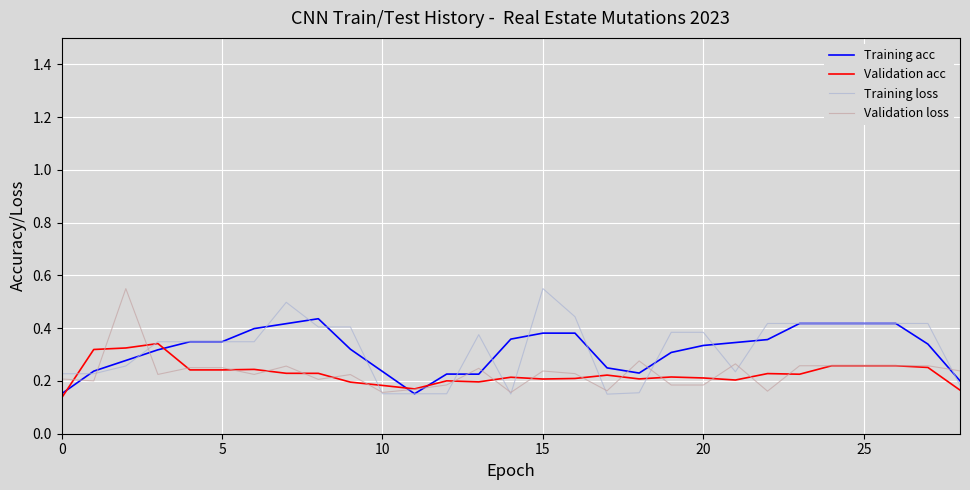

After their last crossing, which series has the higher values: Validation loss or Training acc?

Validation loss